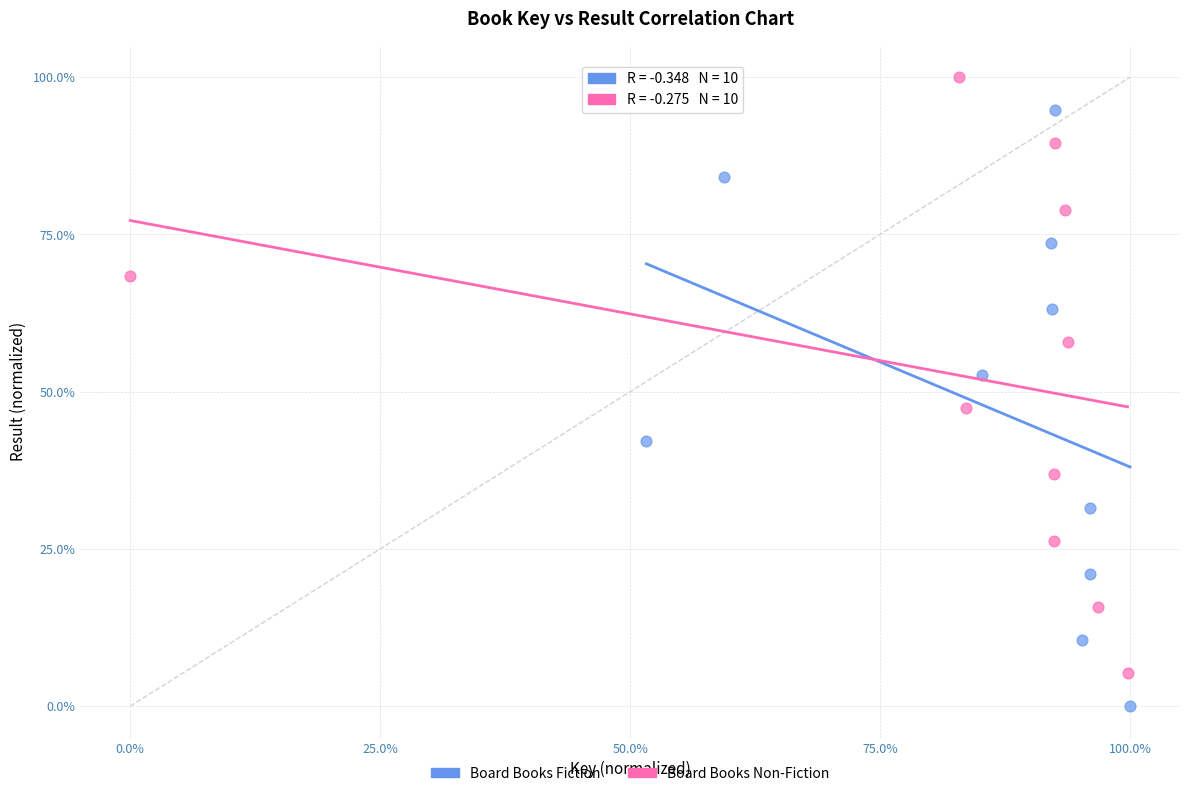

Which series contains the lowest Y value?

Board Books Fiction